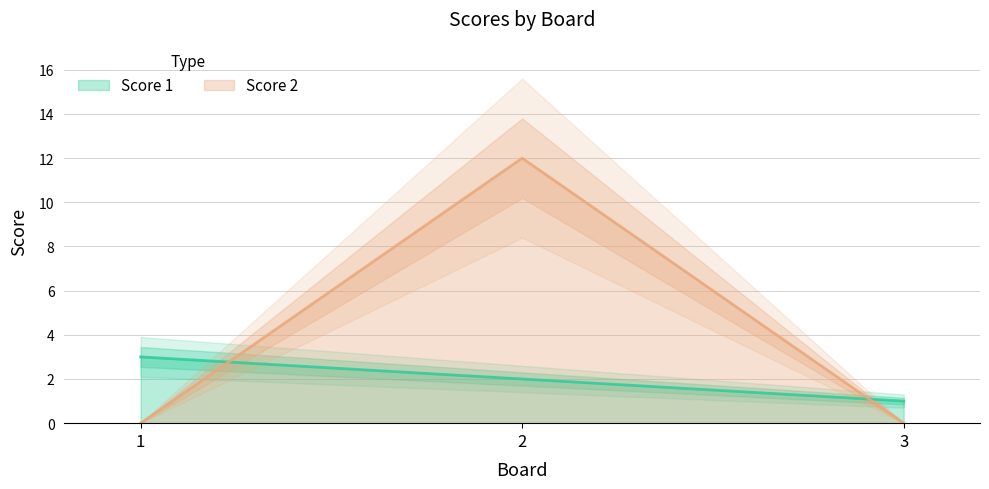

Reading left to right, list all the values displayed in this chart.

Score 1: 3	2	1
Score 2: 0	12	0